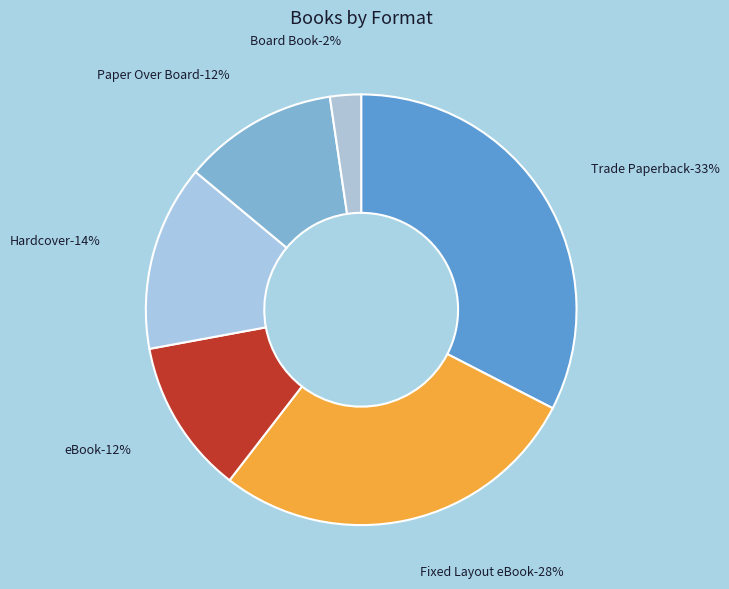

What is the total percentage of Trade Paperback and eBook?

44.2%